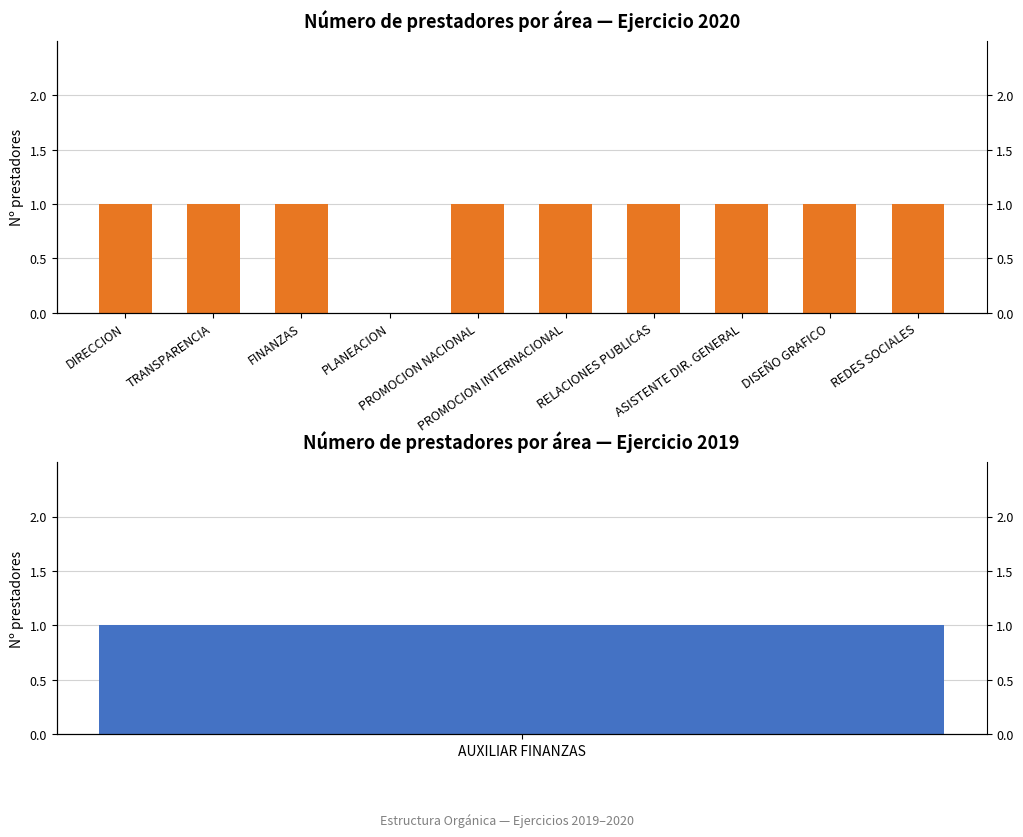

What is the average value?

1